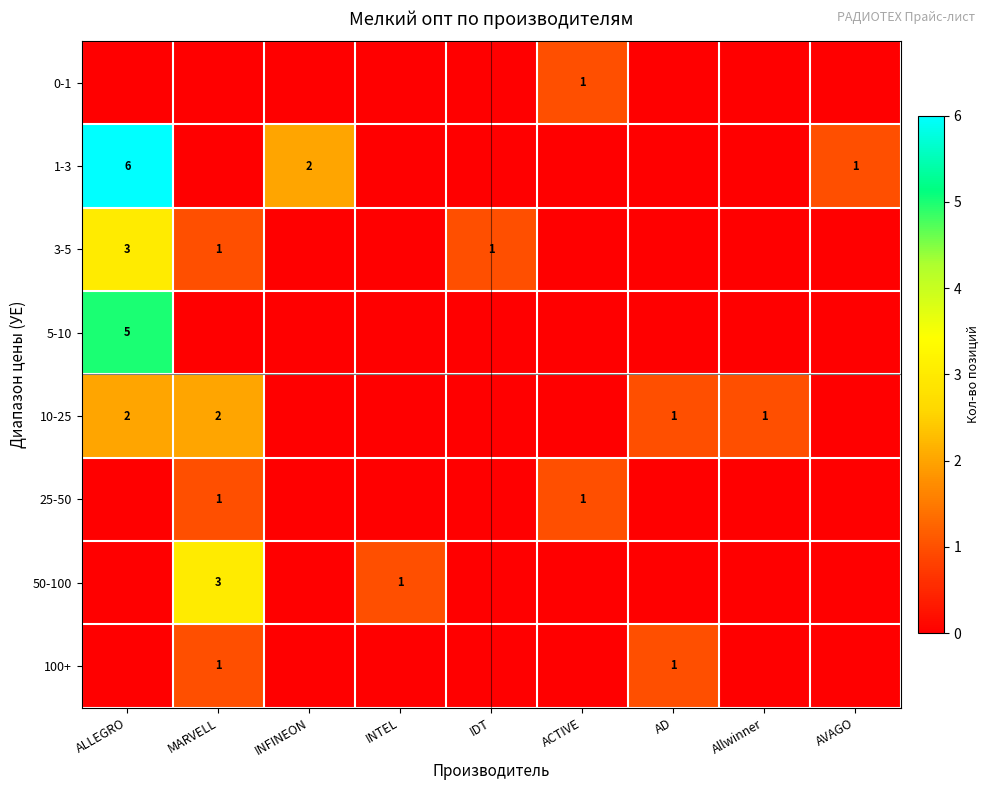

True or false: 0-1 has a value of 2 at ACTIVE.

False